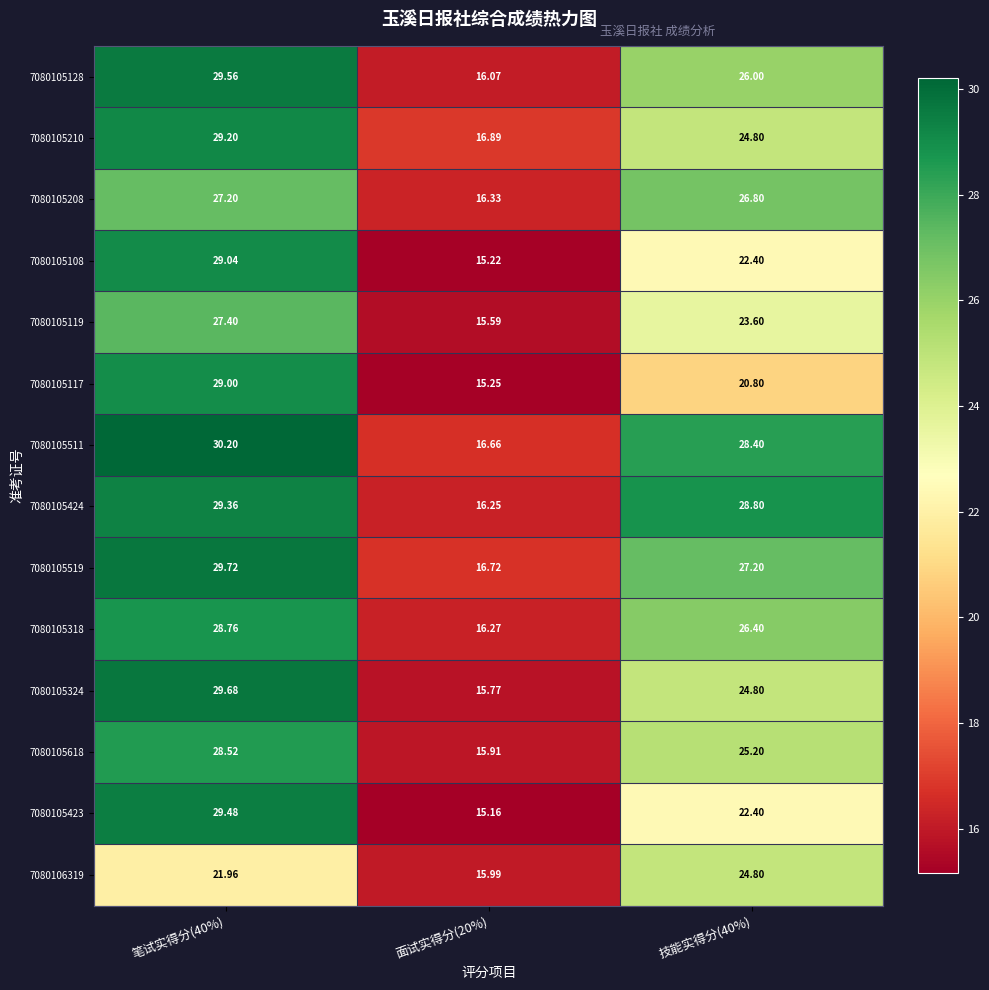

Which series has the largest total across all categories?

7080105511